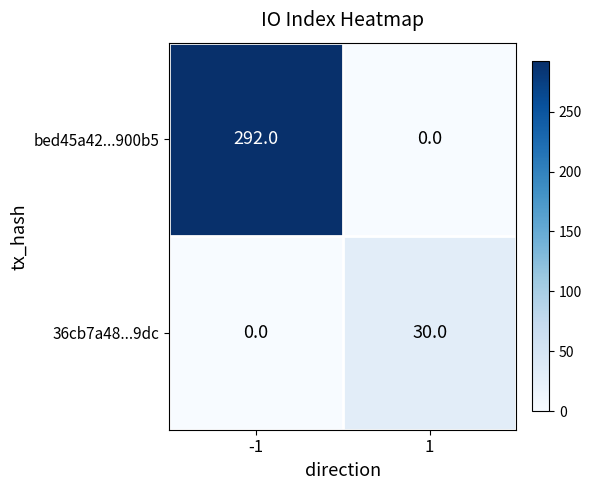

Between -1 and 1, which series saw the biggest shift?

bed45a42...900b5